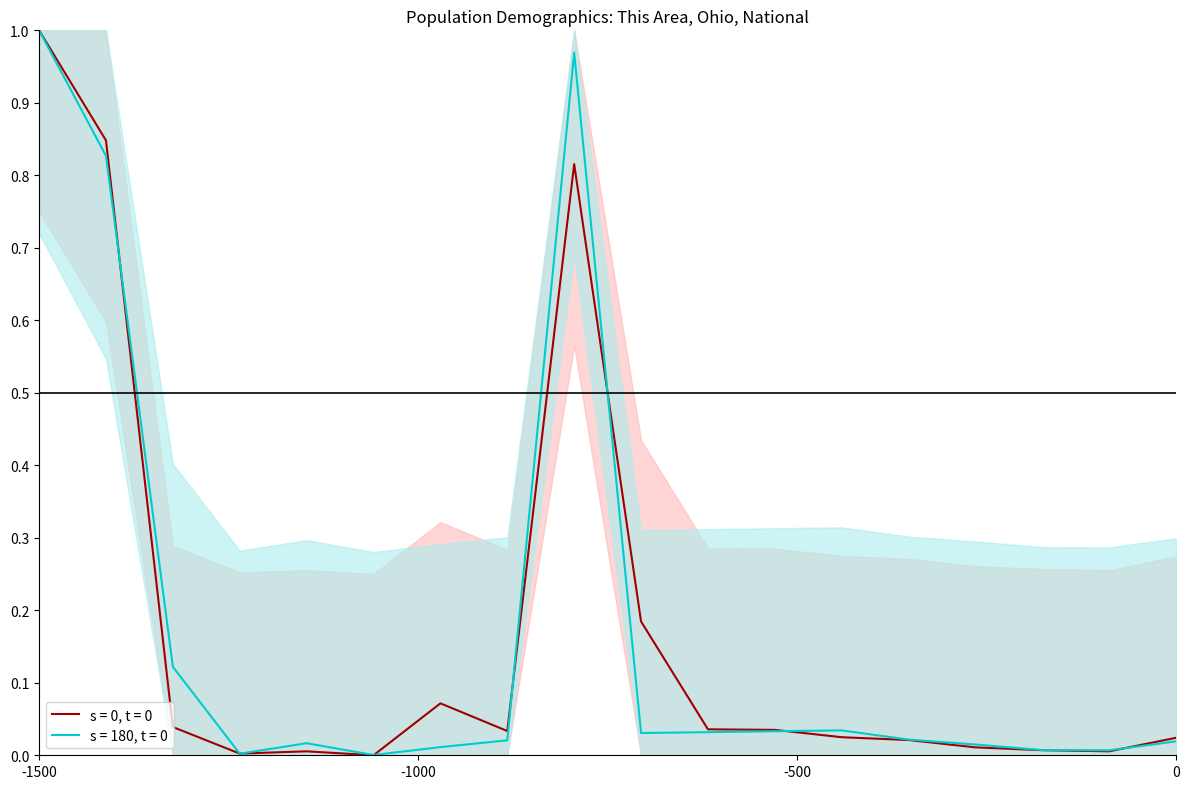

Is it true that s = 0, t = 0 equals 1.0 at -1500?

True